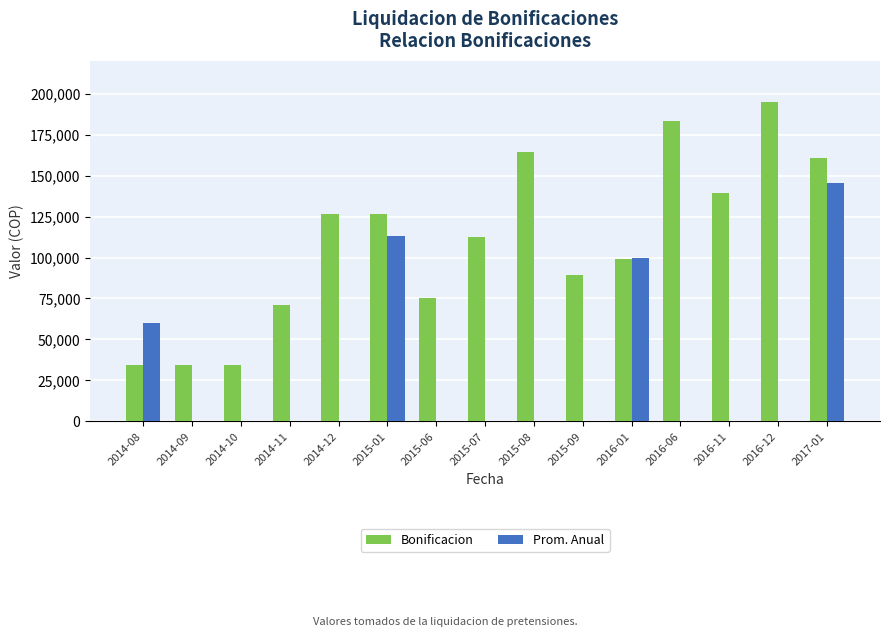

What is the maximum value for Prom. Anual?

145472.2